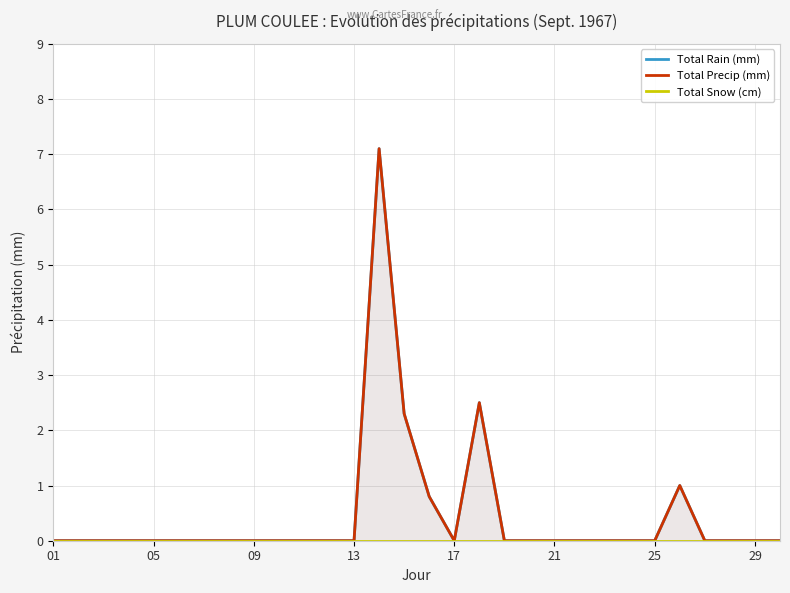

Reading left to right, extract all data points from this chart.

Total Rain (mm): 0.0	0.0	0.0	0.0	0.0	0.0	0.0	0.0	0.0	0.0	0.0	0.0	0.0	7.1	2.3	0.8	0.0	2.5	0.0	0.0	0.0	0.0	0.0	0.0	0.0	1.0	0.0	0.0	0.0	0.0
Total Precip (mm): 0.0	0.0	0.0	0.0	0.0	0.0	0.0	0.0	0.0	0.0	0.0	0.0	0.0	7.1	2.3	0.8	0.0	2.5	0.0	0.0	0.0	0.0	0.0	0.0	0.0	1.0	0.0	0.0	0.0	0.0
Total Snow (cm): 0.0	0.0	0.0	0.0	0.0	0.0	0.0	0.0	0.0	0.0	0.0	0.0	0.0	0.0	0.0	0.0	0.0	0.0	0.0	0.0	0.0	0.0	0.0	0.0	0.0	0.0	0.0	0.0	0.0	0.0